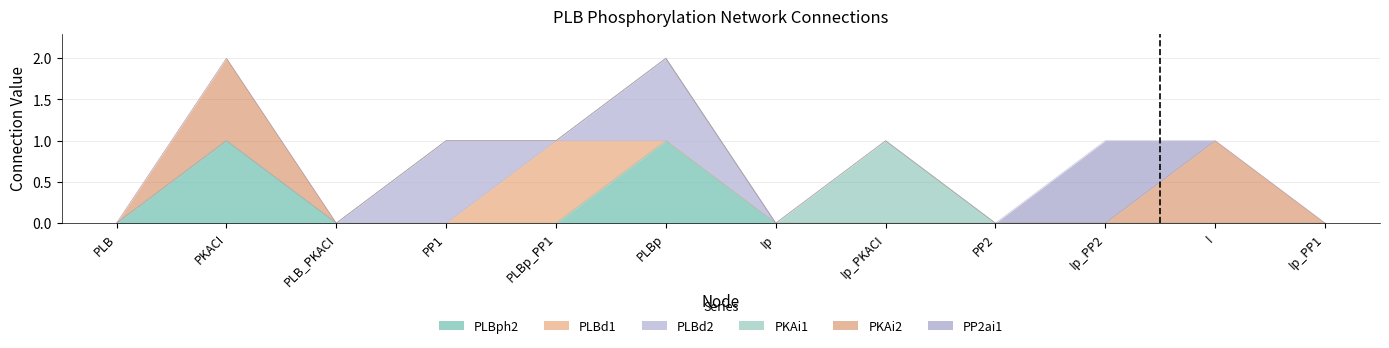

Count the number of categories in the chart.

12